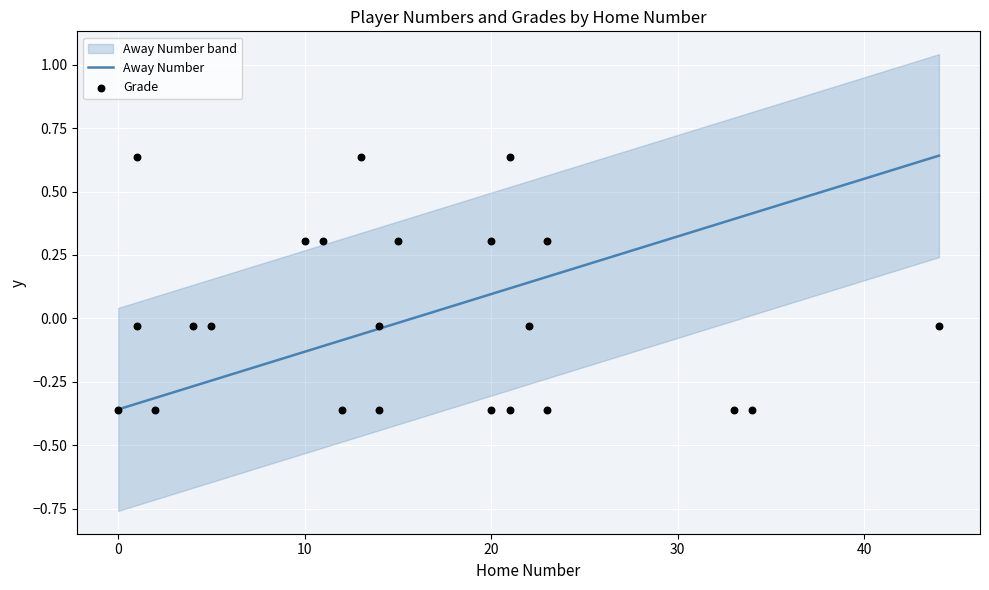

Which series reaches the maximum Y coordinate?

Away Number